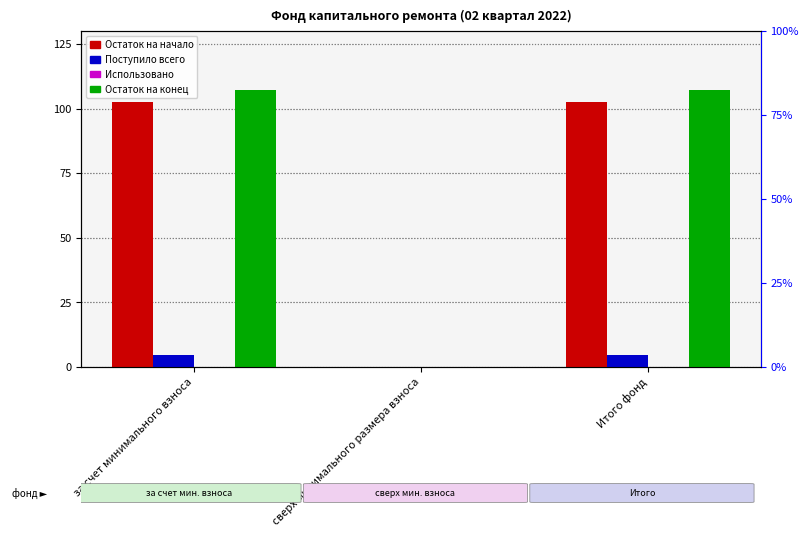

The Поступило всего series shows 4.8 at за счет минимального взноса. True or false?

True